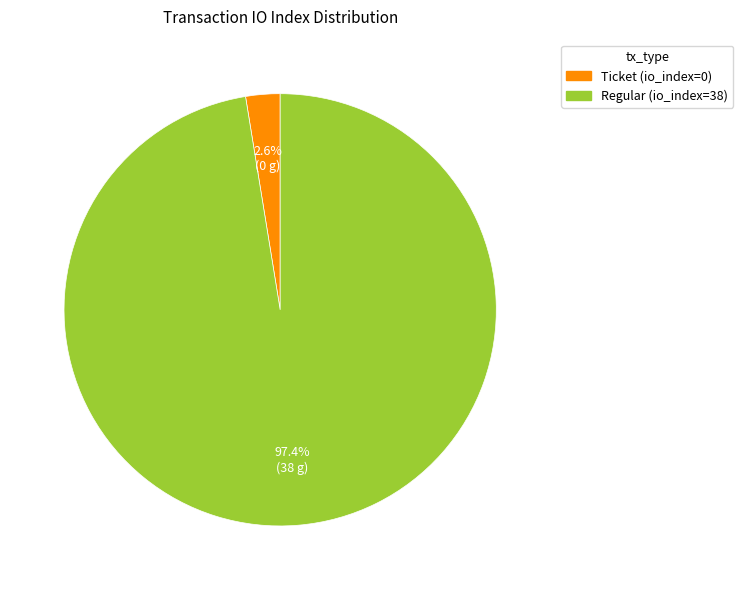

Between Regular (io_index=38) and Ticket (io_index=0), which is larger?

Regular (io_index=38)